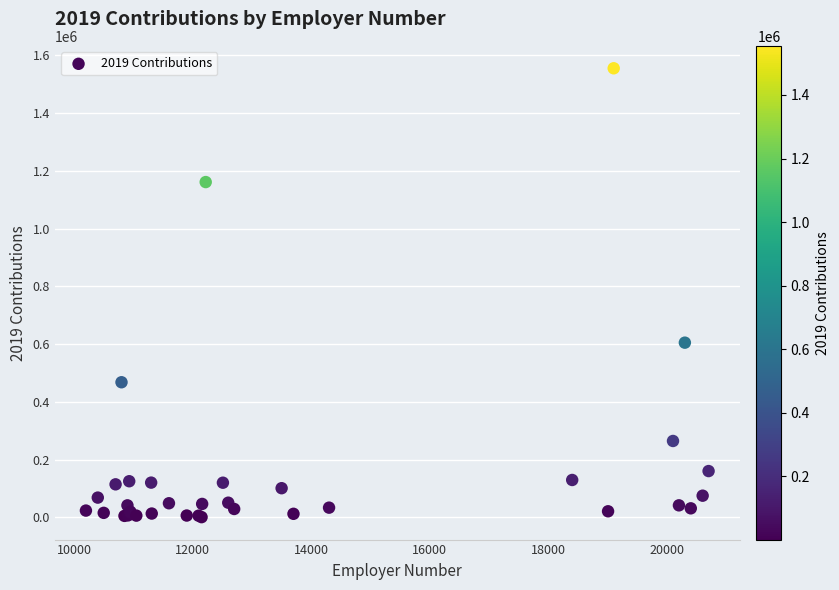

What Y value in the scatter plot is closest to 777768?

604826.6